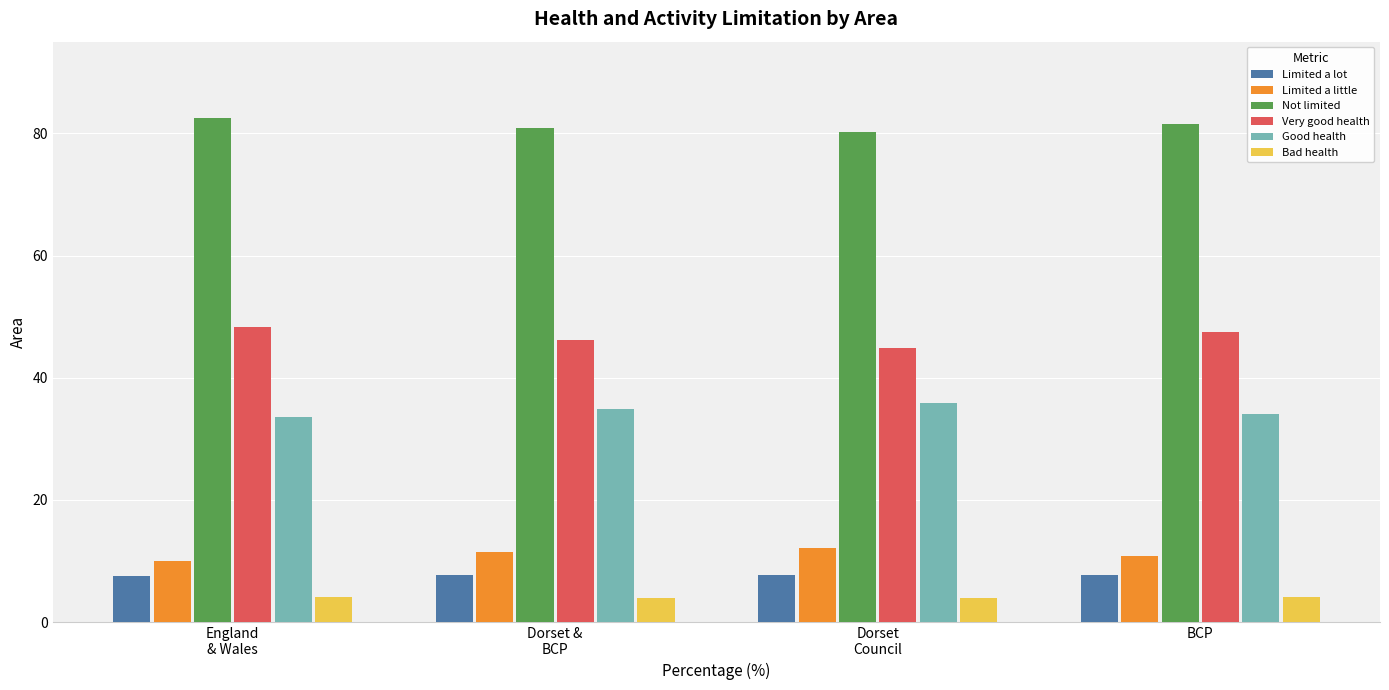

What is the sum of all Not limited values?

325.1